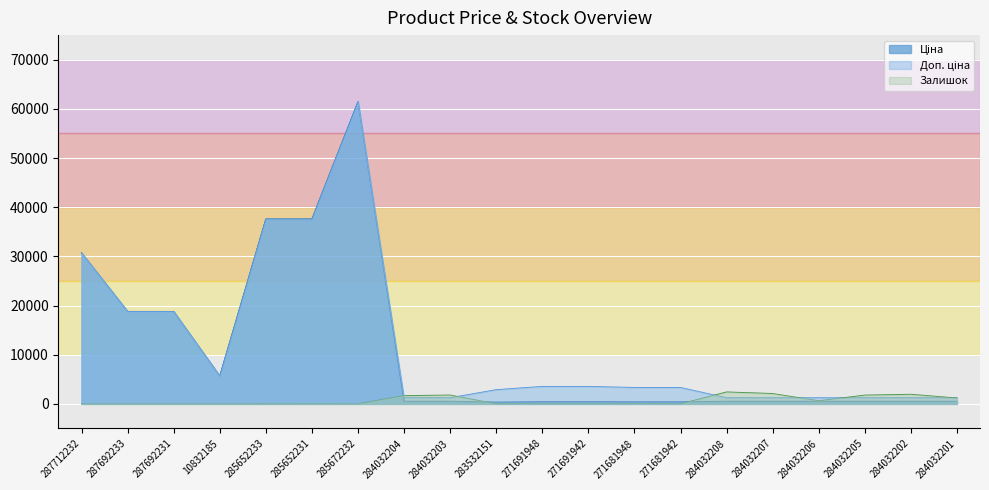

Reading left to right, transcribe all the data shown in this chart.

Ціна: 287712232=30717.1	287692233=18796.8	287692231=18796.8	10832185=5673.8	285652233=37593.6	285652231=37593.6	285672232=61434.3	284032204=539.0	284032203=539.0	283532151=359.9	271691948=443.1	271691942=443.1	271681948=416.6	271681942=416.6	284032208=539.0	284032207=539.0	284032206=539.0	284032205=539.0	284032202=539.0	284032201=539.0
Доп. ціна: 287712232=30717.1	287692233=18796.8	287692231=18796.8	10832185=5673.8	285652233=37593.6	285652231=37593.6	285672232=61434.3	284032204=1235.4	284032203=1235.4	283532151=2878.8	271691948=3545.0	271691942=3545.0	271681948=3332.5	271681942=3332.5	284032208=1235.4	284032207=1235.4	284032206=1235.4	284032205=1235.4	284032202=1235.4	284032201=1235.4
Залишок: 287712232=0.0	287692233=0.0	287692231=0.0	10832185=2.0	285652233=13.0	285652231=23.0	285672232=16.0	284032204=1674.0	284032203=1786.0	283532151=15.0	271691948=22.0	271691942=13.0	271681948=30.0	271681942=10.0	284032208=2419.0	284032207=2096.0	284032206=624.0	284032205=1776.0	284032202=1946.0	284032201=1180.0